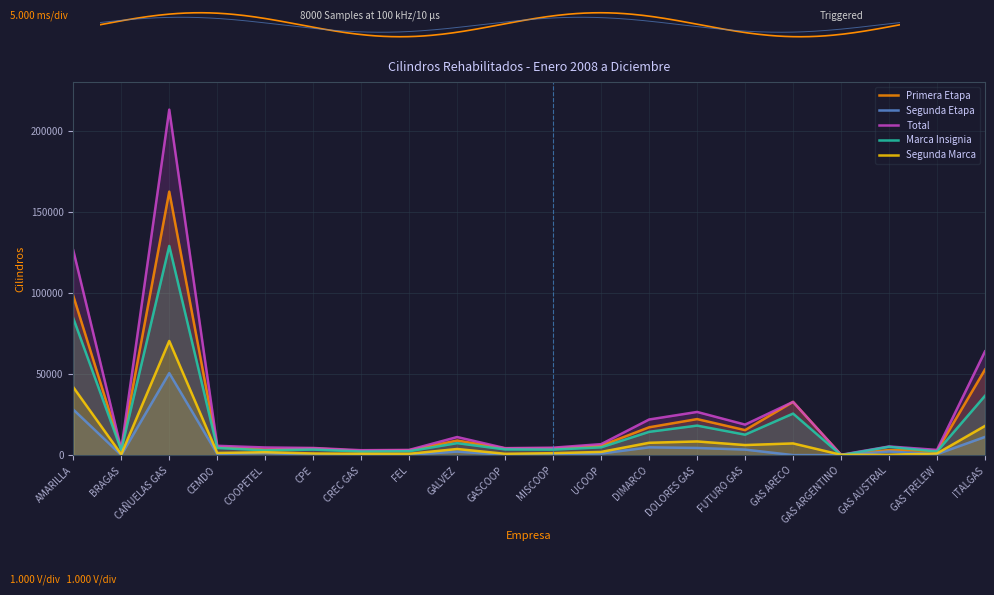

Which series has the largest total across all categories?

Total